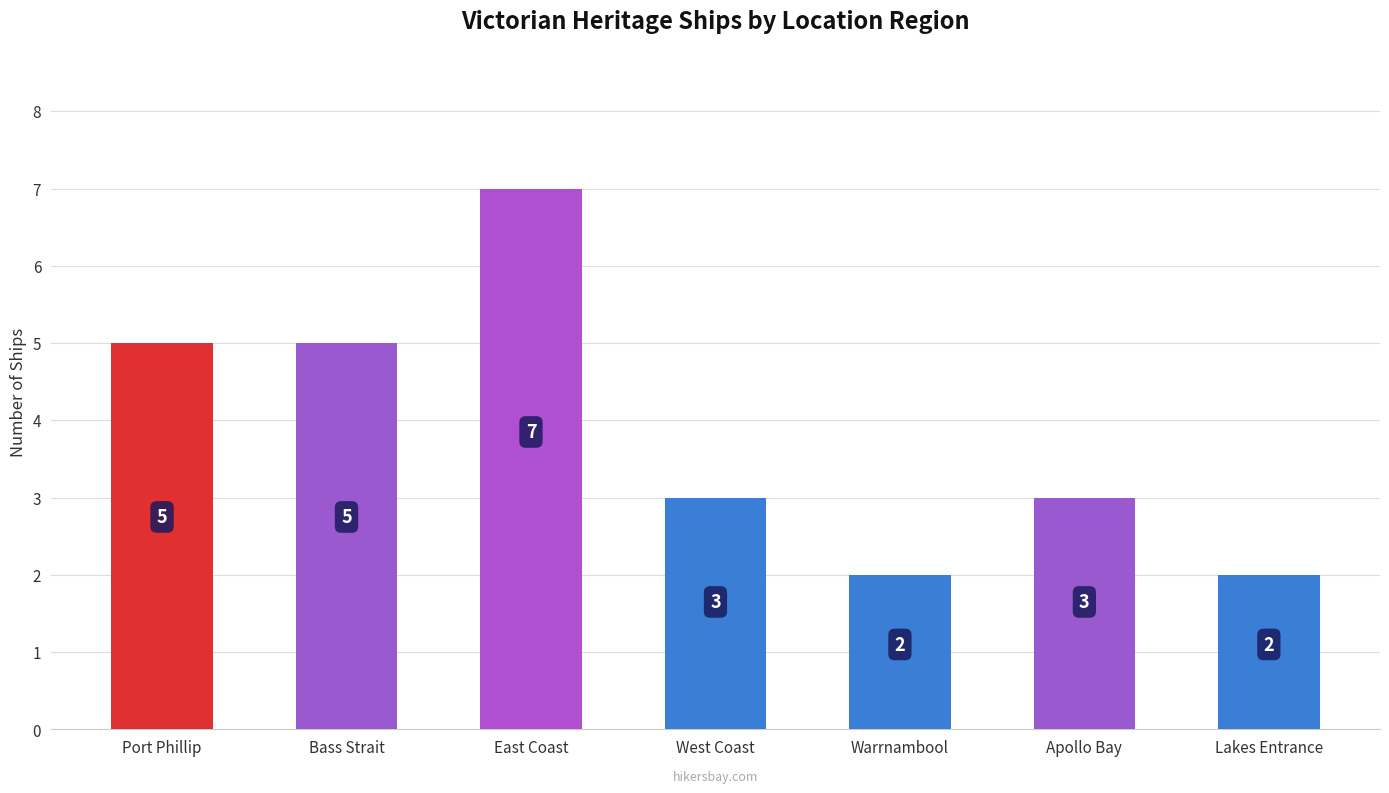

How many values are between 2 and 5?

6